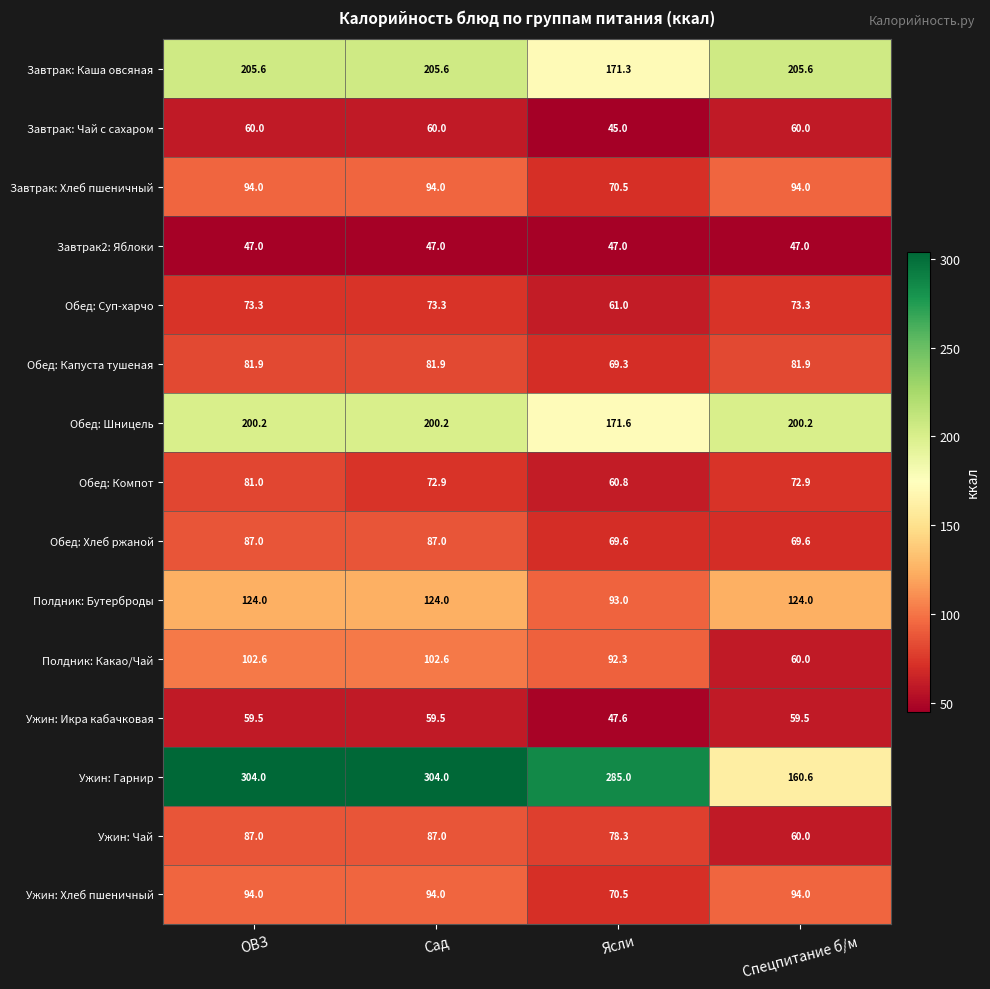

Which series changed the most between ОВЗ and Сад?

Обед: Компот